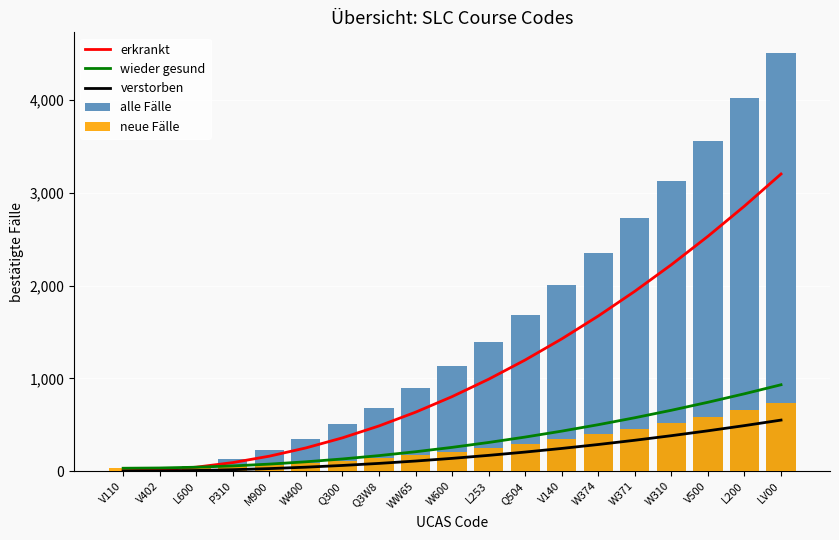

The neue Fälle series shows 585.1 at V500. True or false?

True